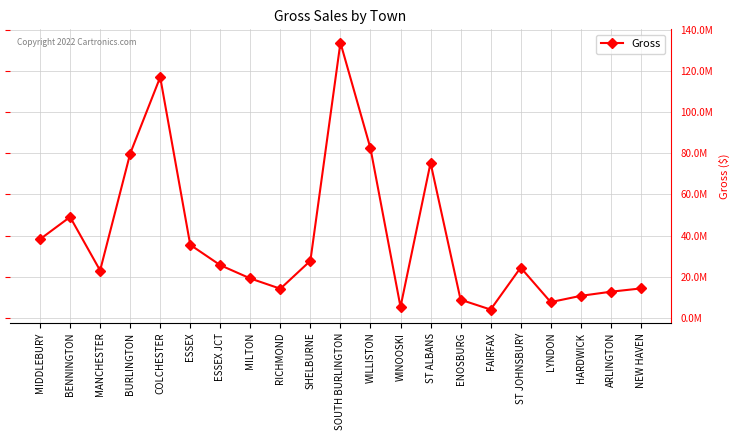

Does the chart have visible grid lines?

Yes